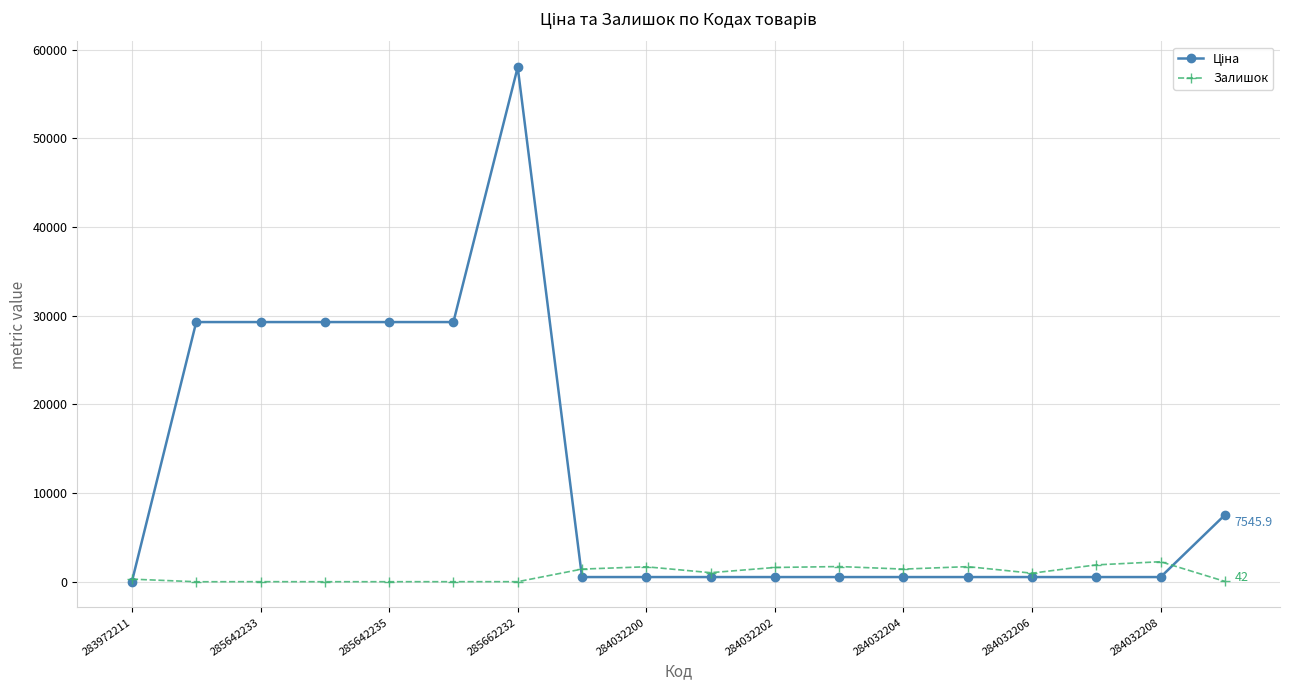

At how many categories does at least one series exceed 13810?

6